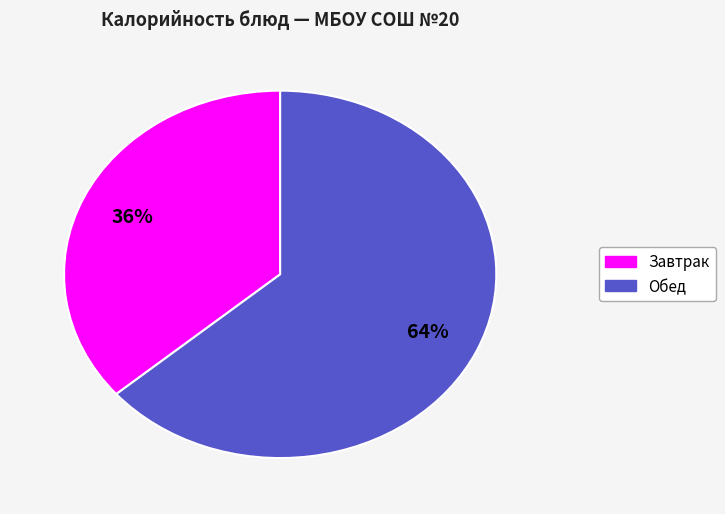

To the nearest percent, what is the average slice percentage?

50%